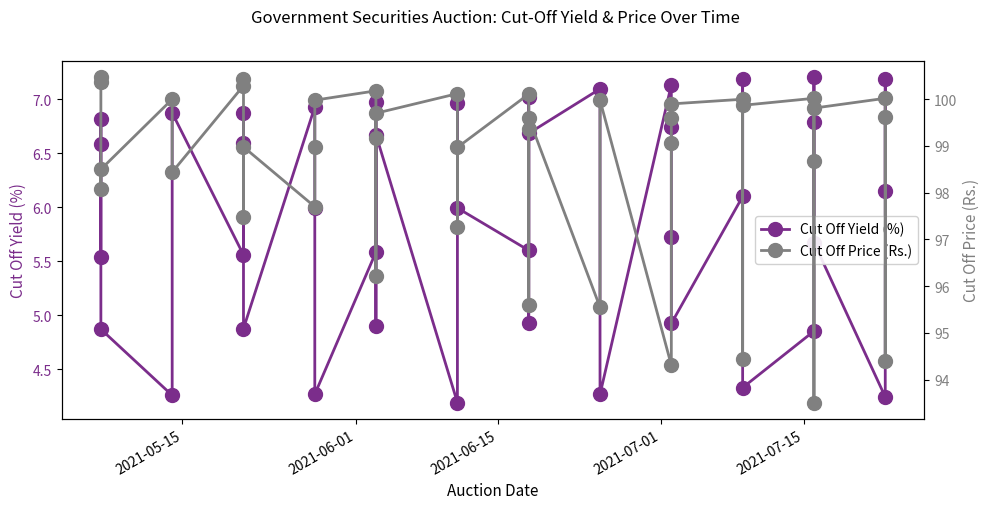

Which series has the widest spread of values?

Cut Off Price (Rs.)